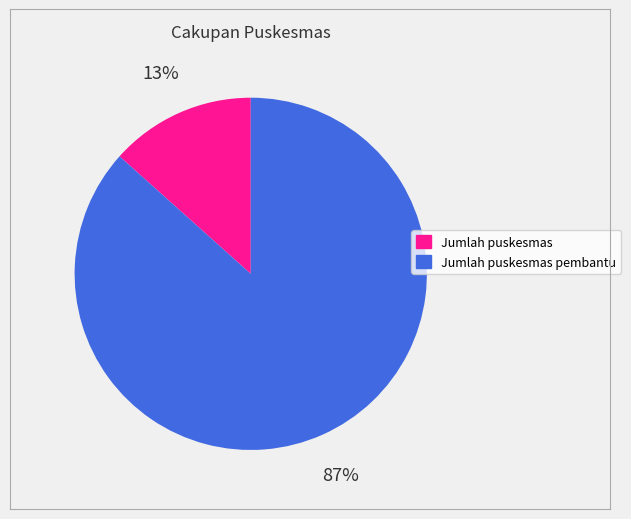

How many segments does this pie chart have?

2